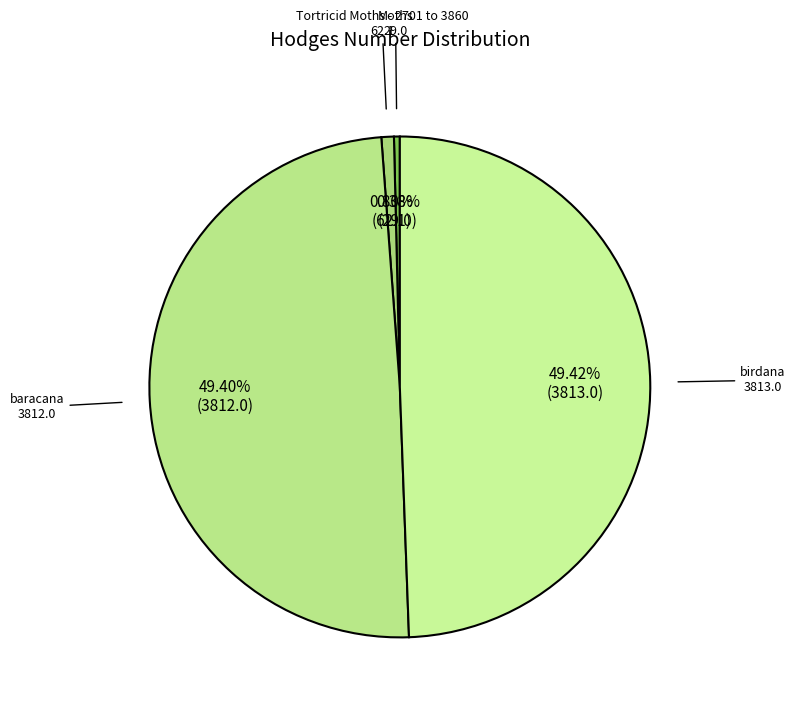

To the nearest percent, what is the difference between the largest and smallest slice percentages?

49%